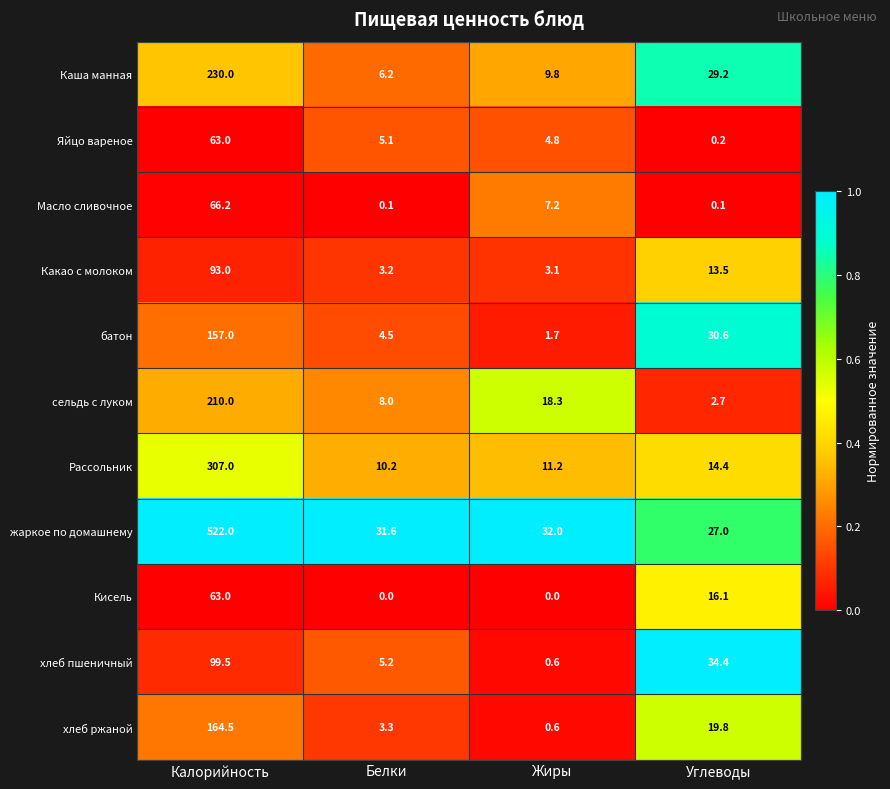

Which series has the widest spread of values?

жаркое по домашнему